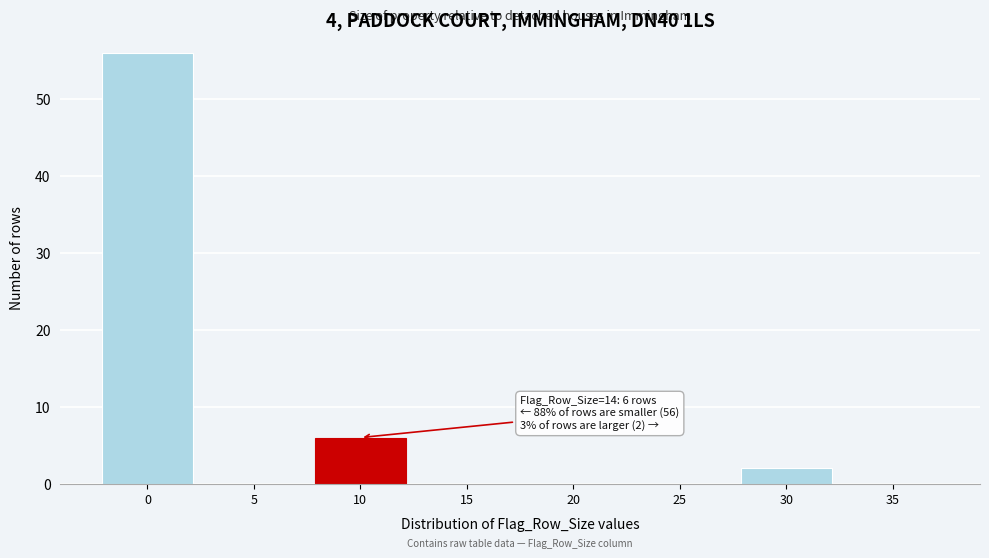

Reading right to left, what are all the values shown in this chart?

35=0	30=2	25=0	20=0	15=0	10=6	5=0	0=56